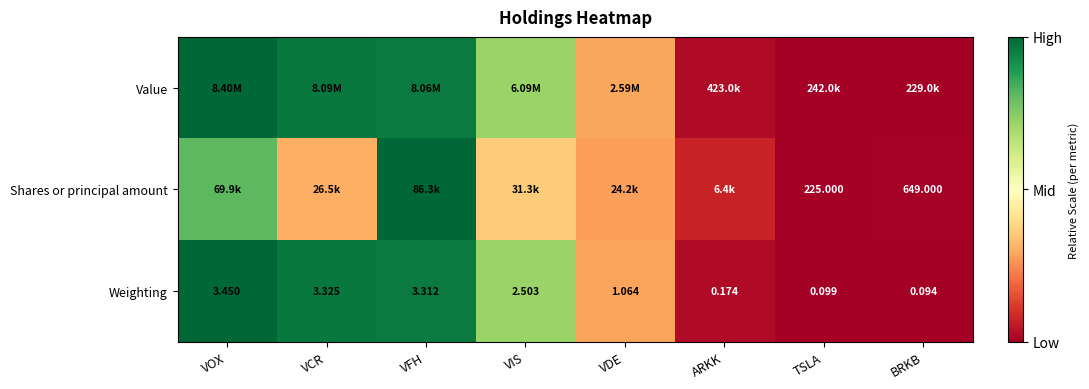

Where is Weighting nearest to the value 1?

VDE